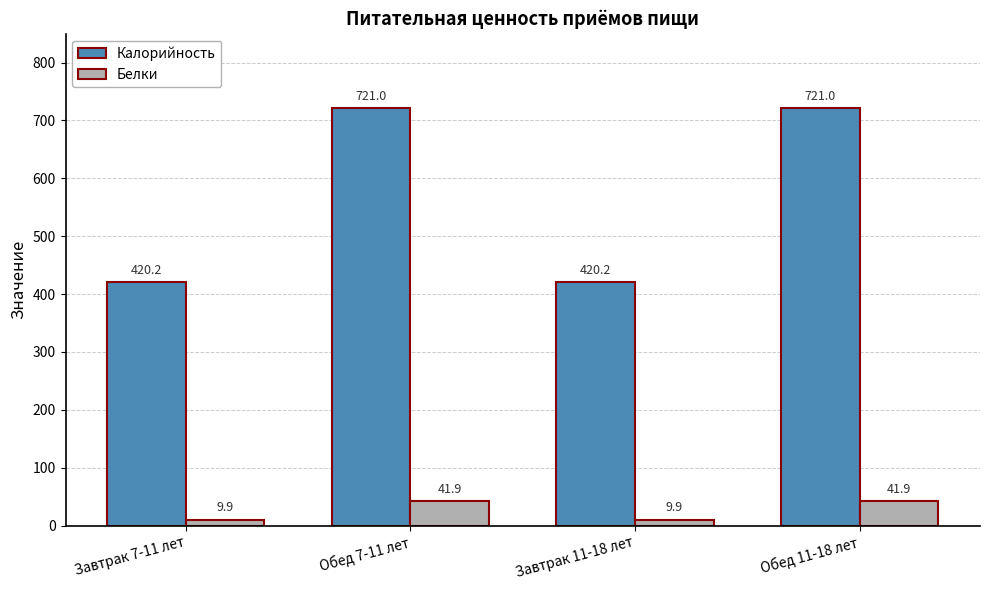

The Калорийность series shows 420.2 at Завтрак 7-11 лет. True or false?

True